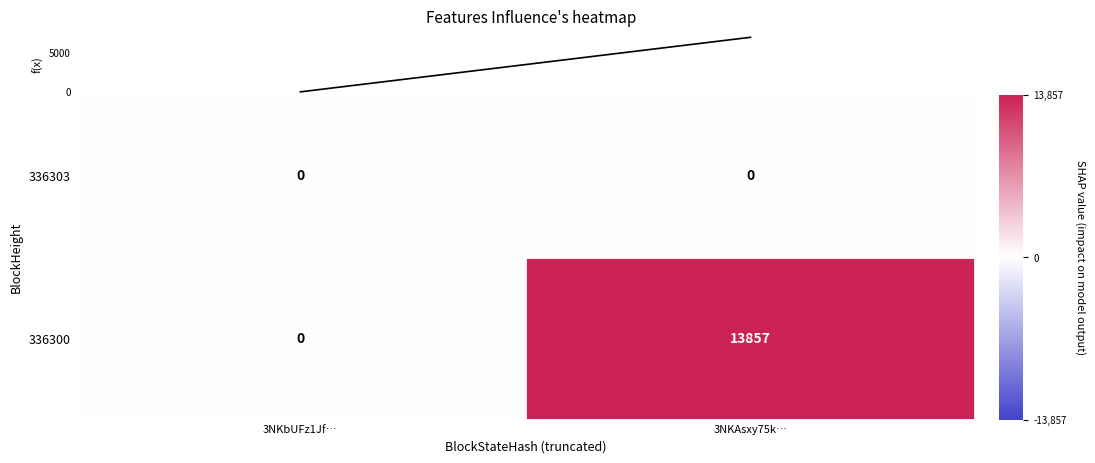

List the series in order of their overall mean, highest first.

336300, 336303